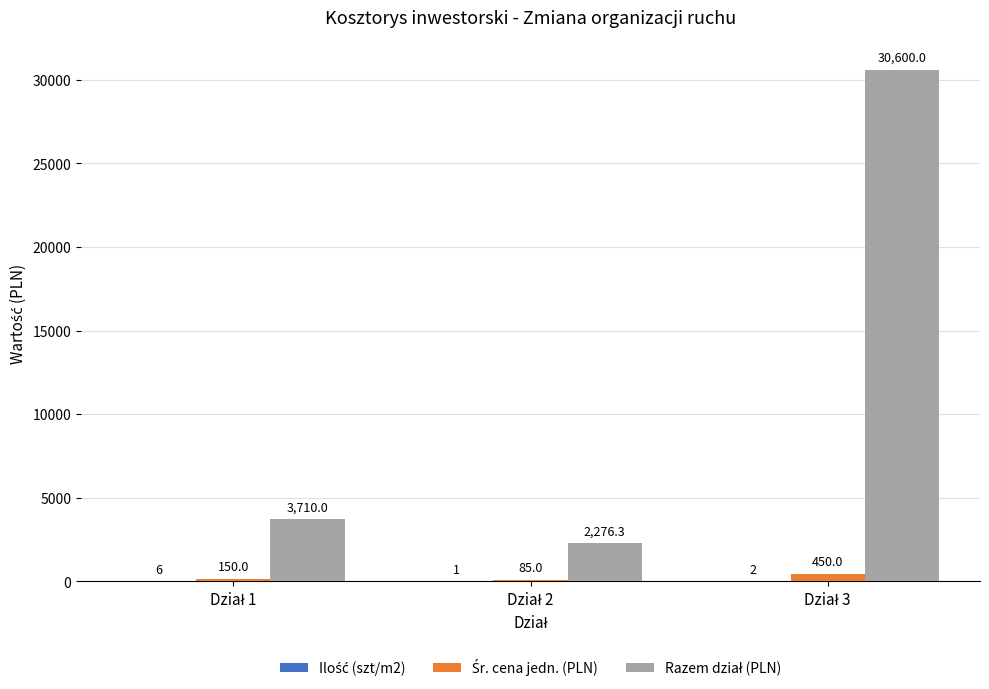

What is the maximum value shown in the chart?

30600.0